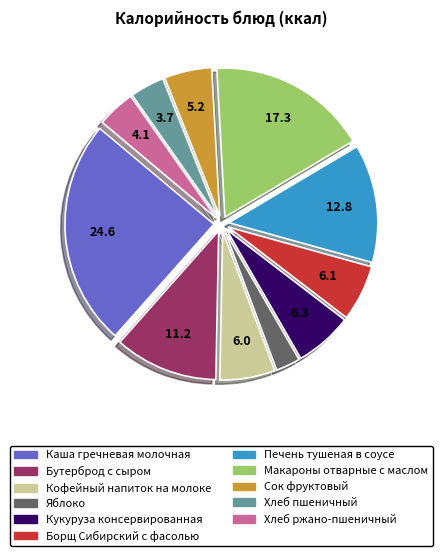

Do Кофейный напиток на молоке and Кукуруза консервированная together represent more than half of the pie?

No